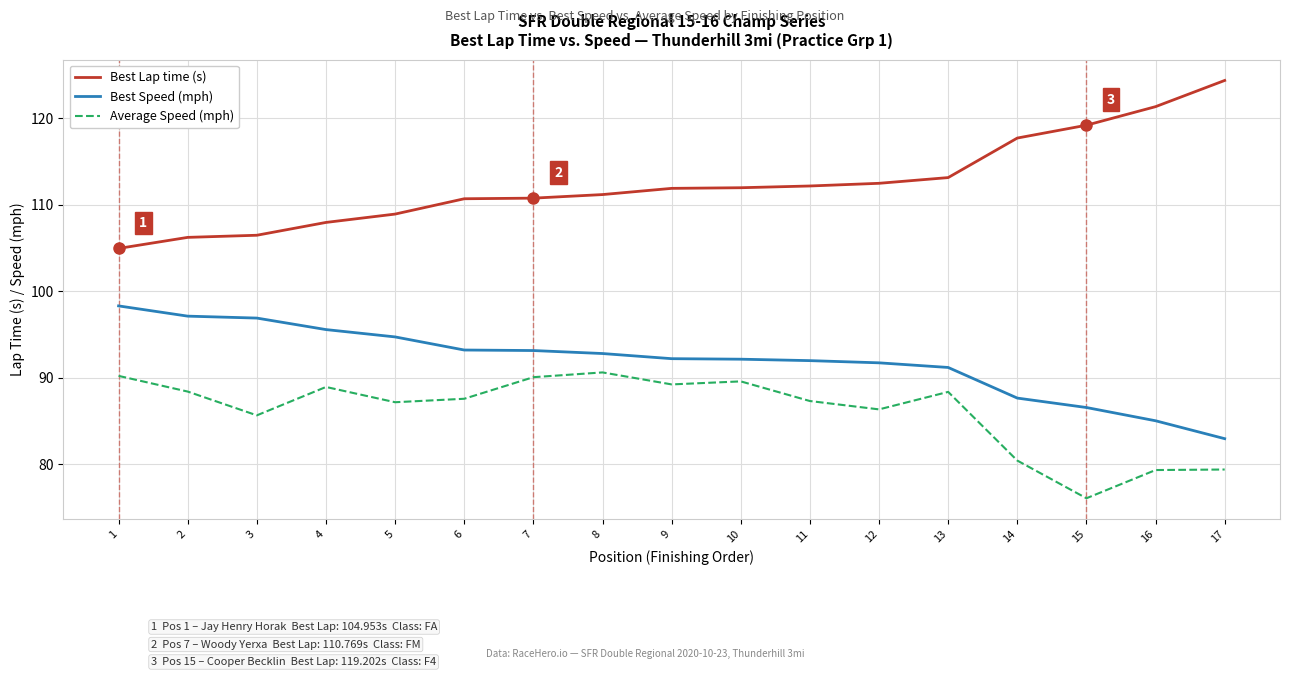

Is the value of Average Speed (mph) at 8 greater than the value of Best Speed (mph) at 12?

No